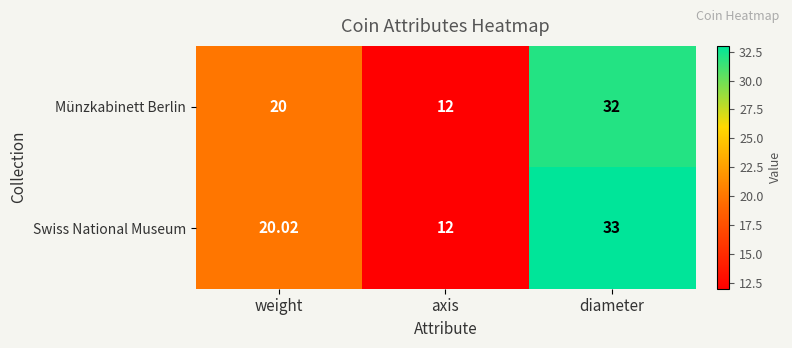

Which category has the lowest value across all series?

axis